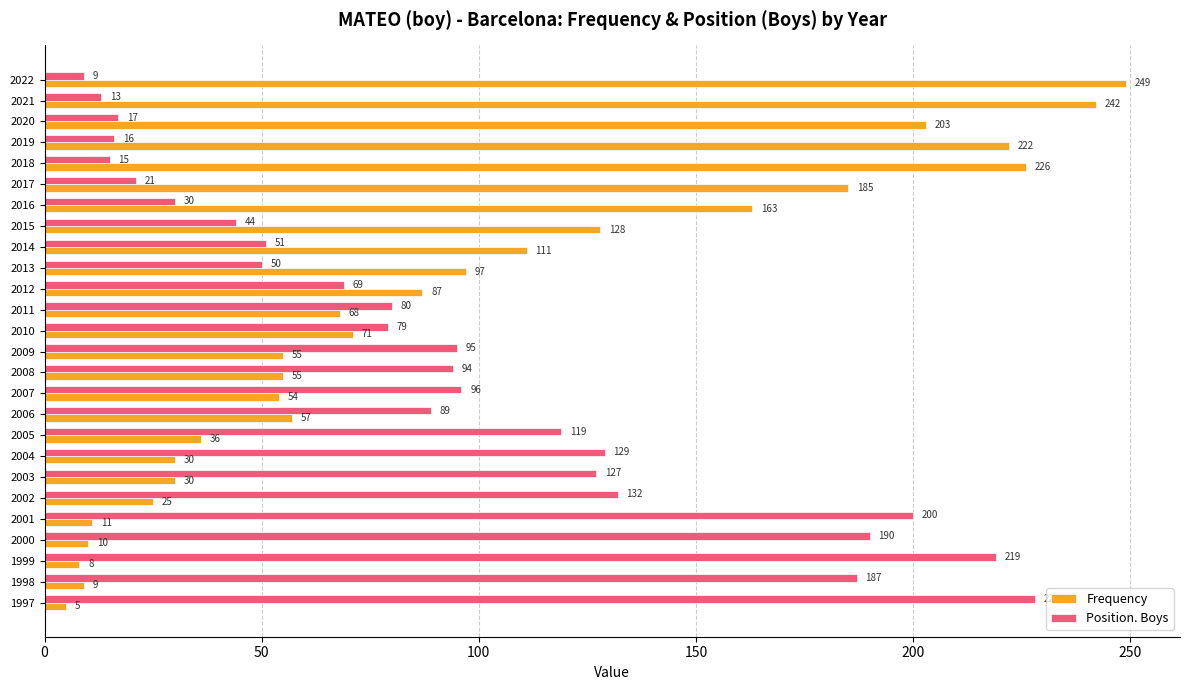

What is the difference between the Position. Boys values at 2010 and 2018?

64